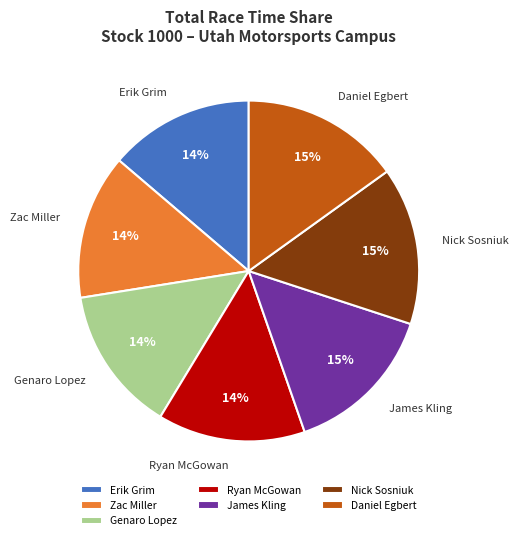

The Nick Sosniuk slice represents 15% of the pie. True or false?

True